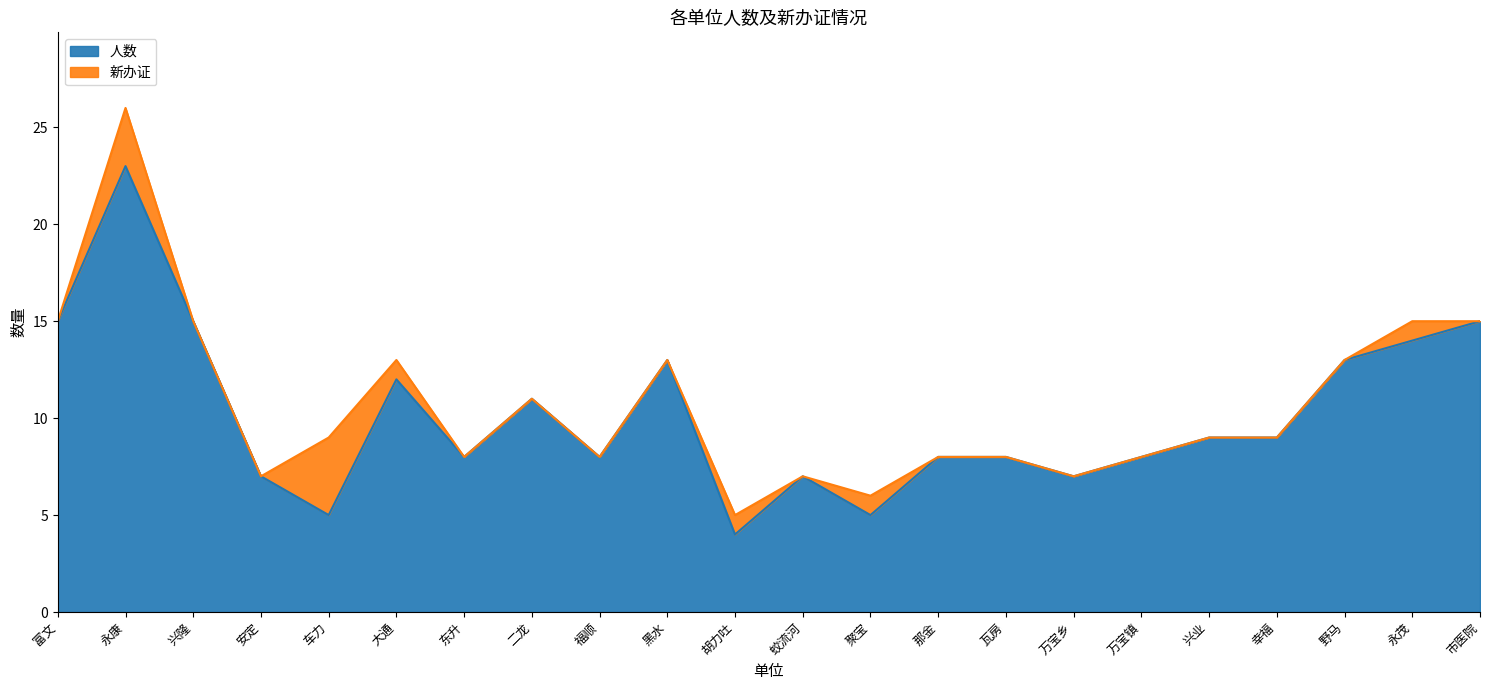

What is the sum of all values?

224